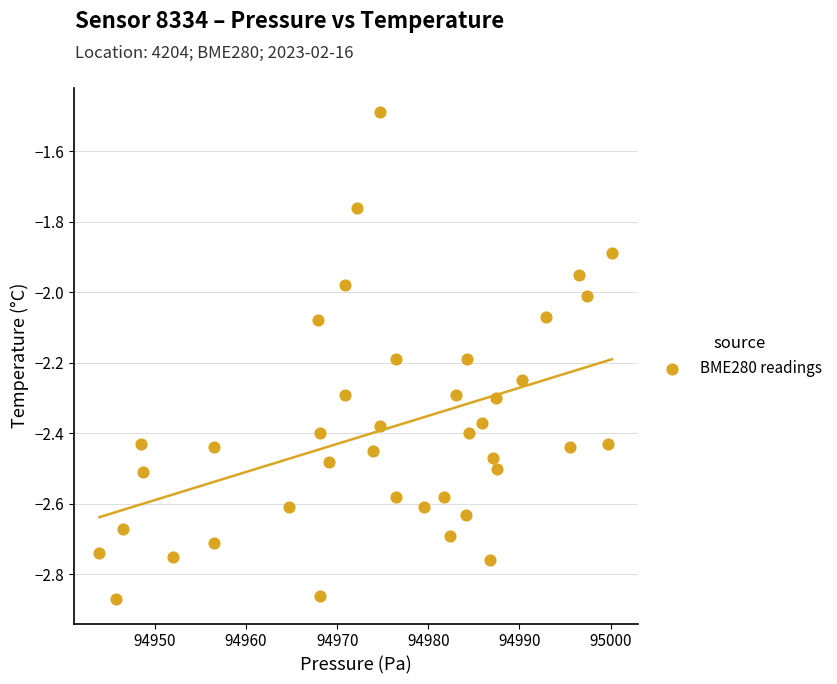

What is the range of X values (max minus min)?

56.2